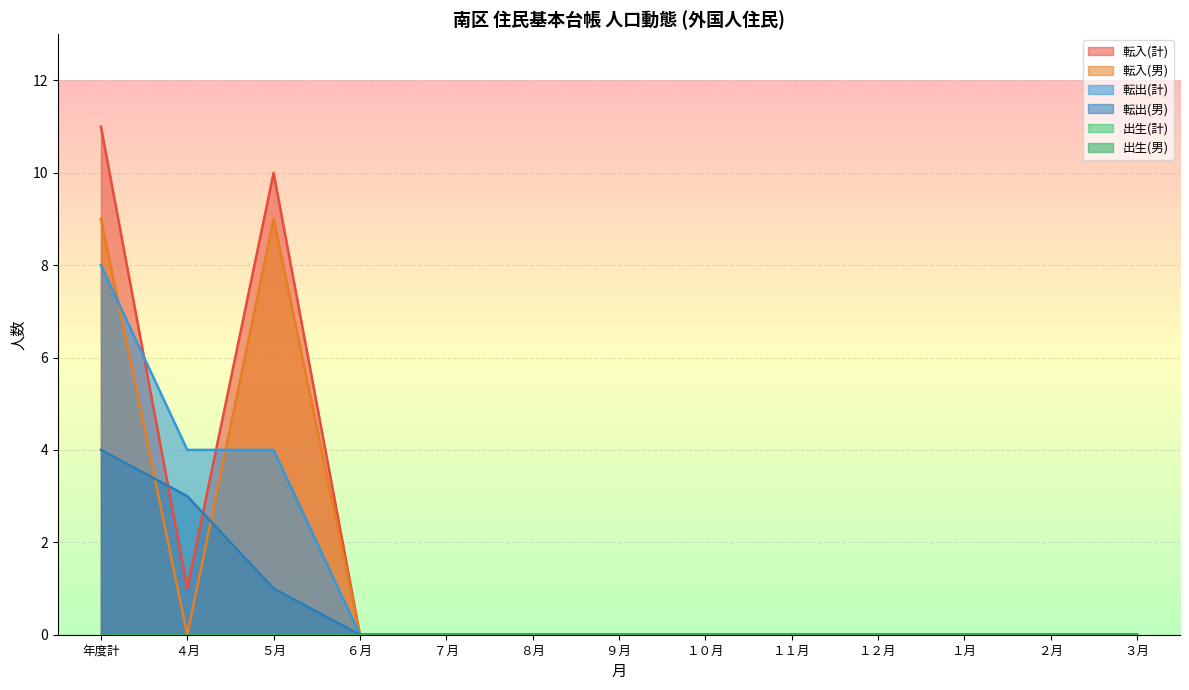

What is the sum of all 転入(男) values?

18